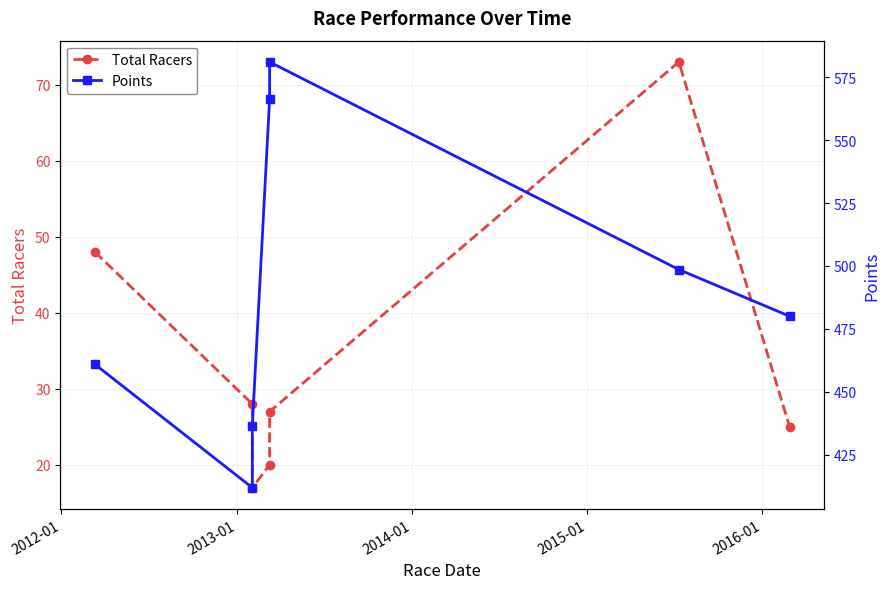

True or false: Points and Total Racers intersect in this chart.

False